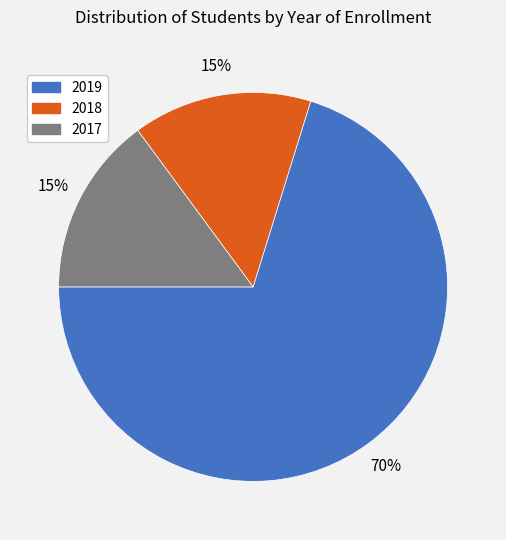

What percentage is the 2018 slice, to the nearest percent?

15%